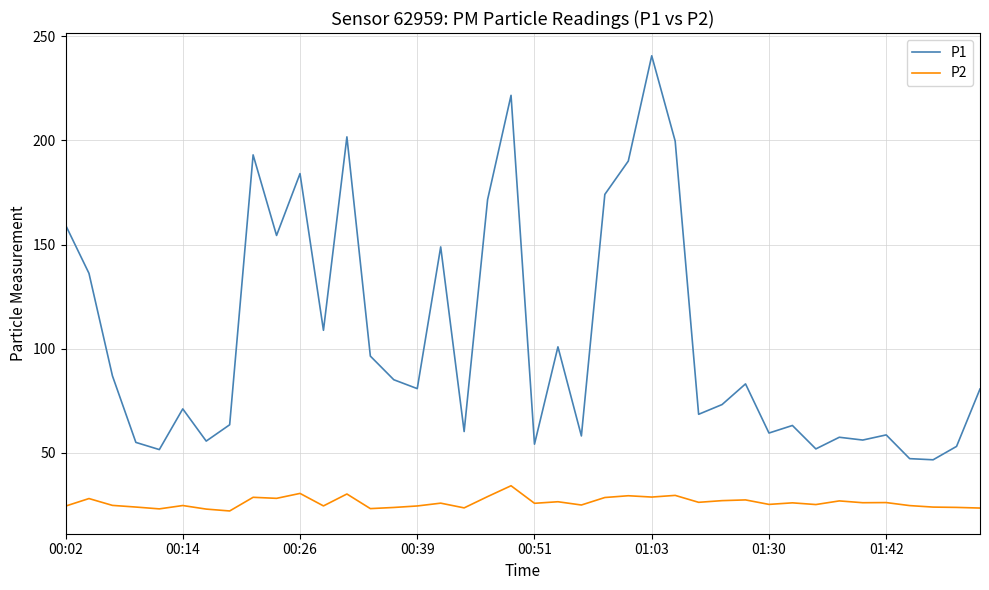

Which series has the largest total across all categories?

P1